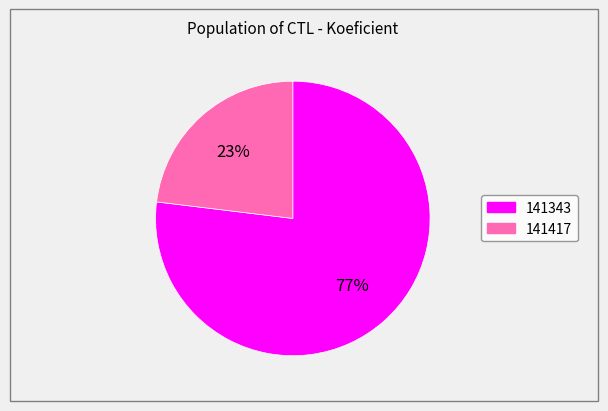

What is the largest slice in the pie chart?

141343